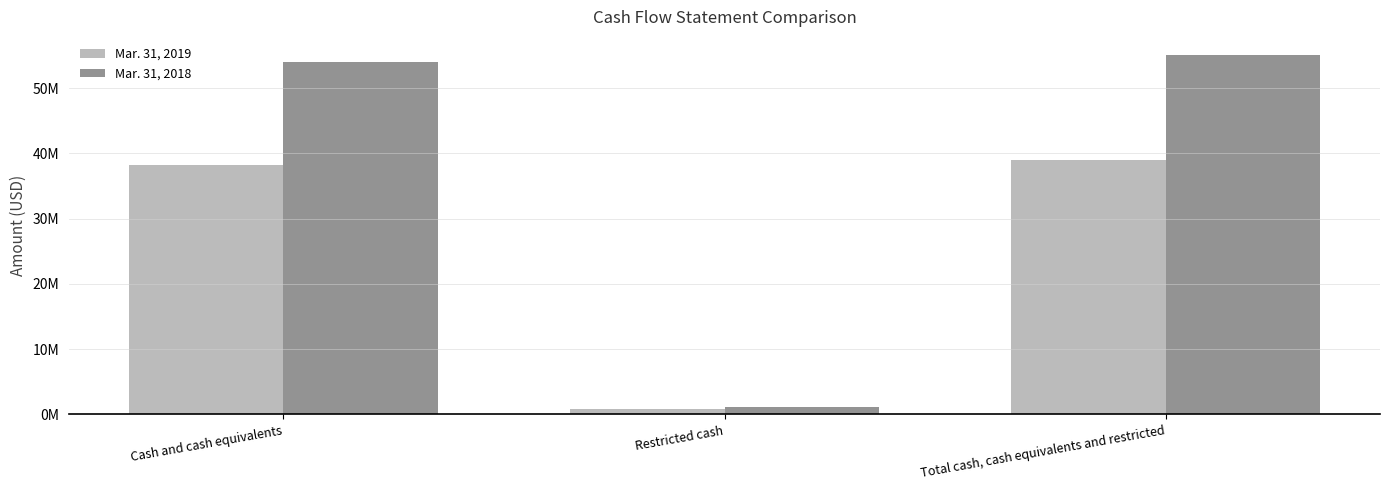

Rank the series by their maximum value, from highest to lowest.

Mar. 31, 2018, Mar. 31, 2019